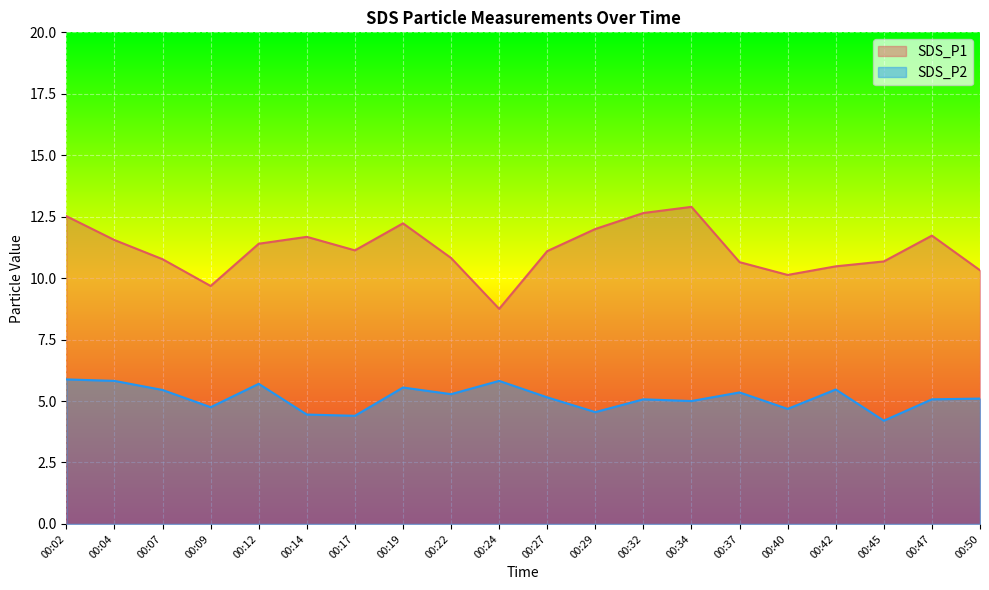

What is the value of the SDS_P2 point at the 4th from the left?

4.8